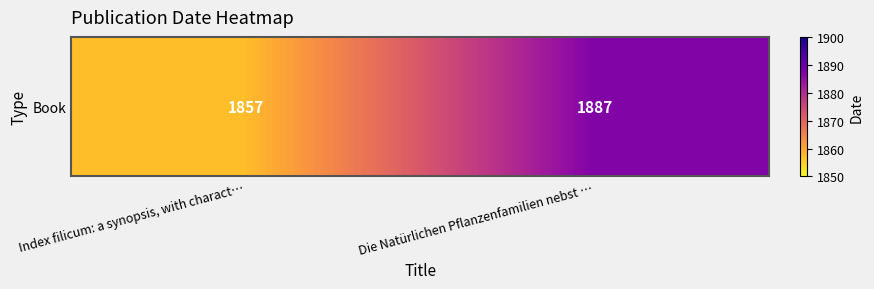

The value at Die Natürlichen Pflanzenfamilien nebst … is 2865. True or false?

False